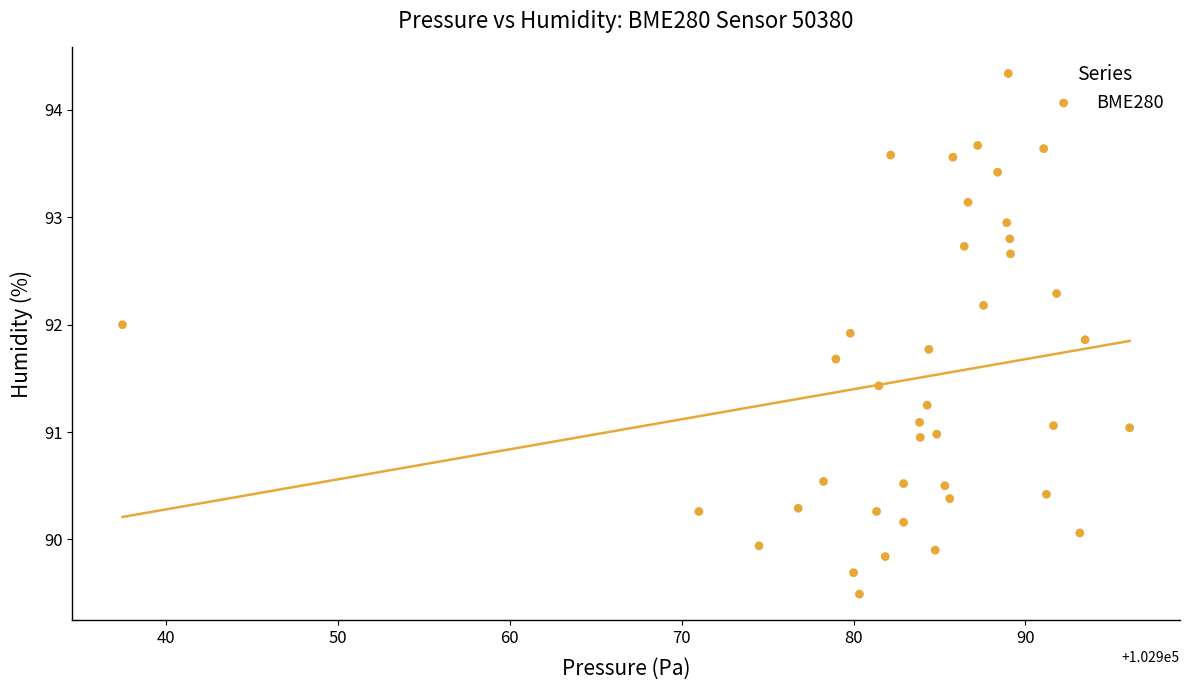

What is the range of X values (max minus min)?

58.6